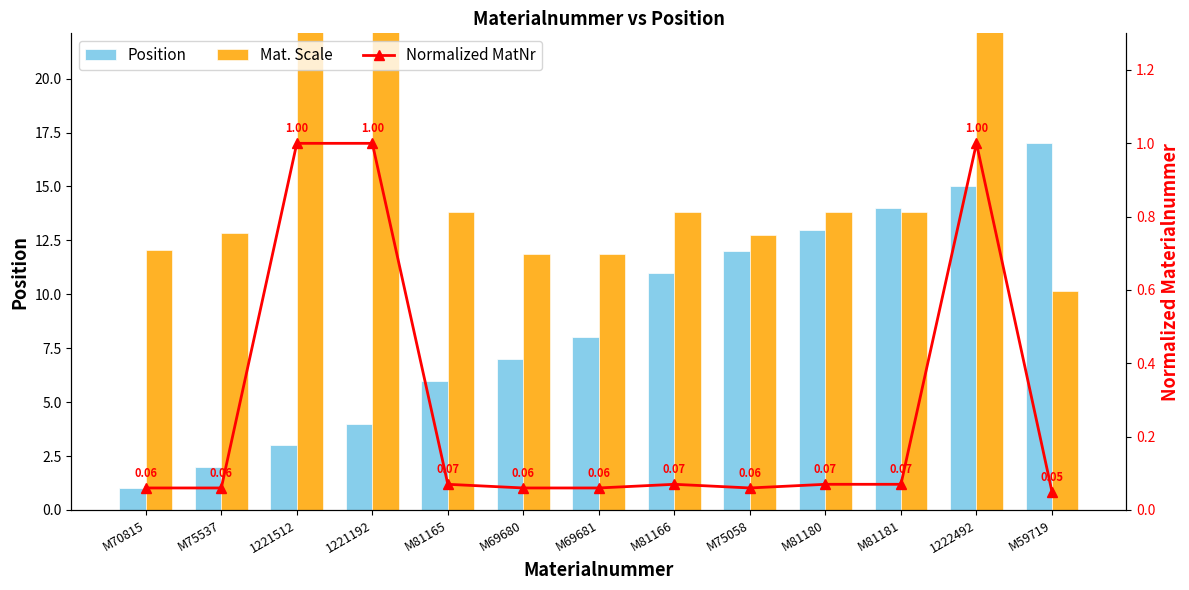

Which series has the largest total across all categories?

Mat. Scale